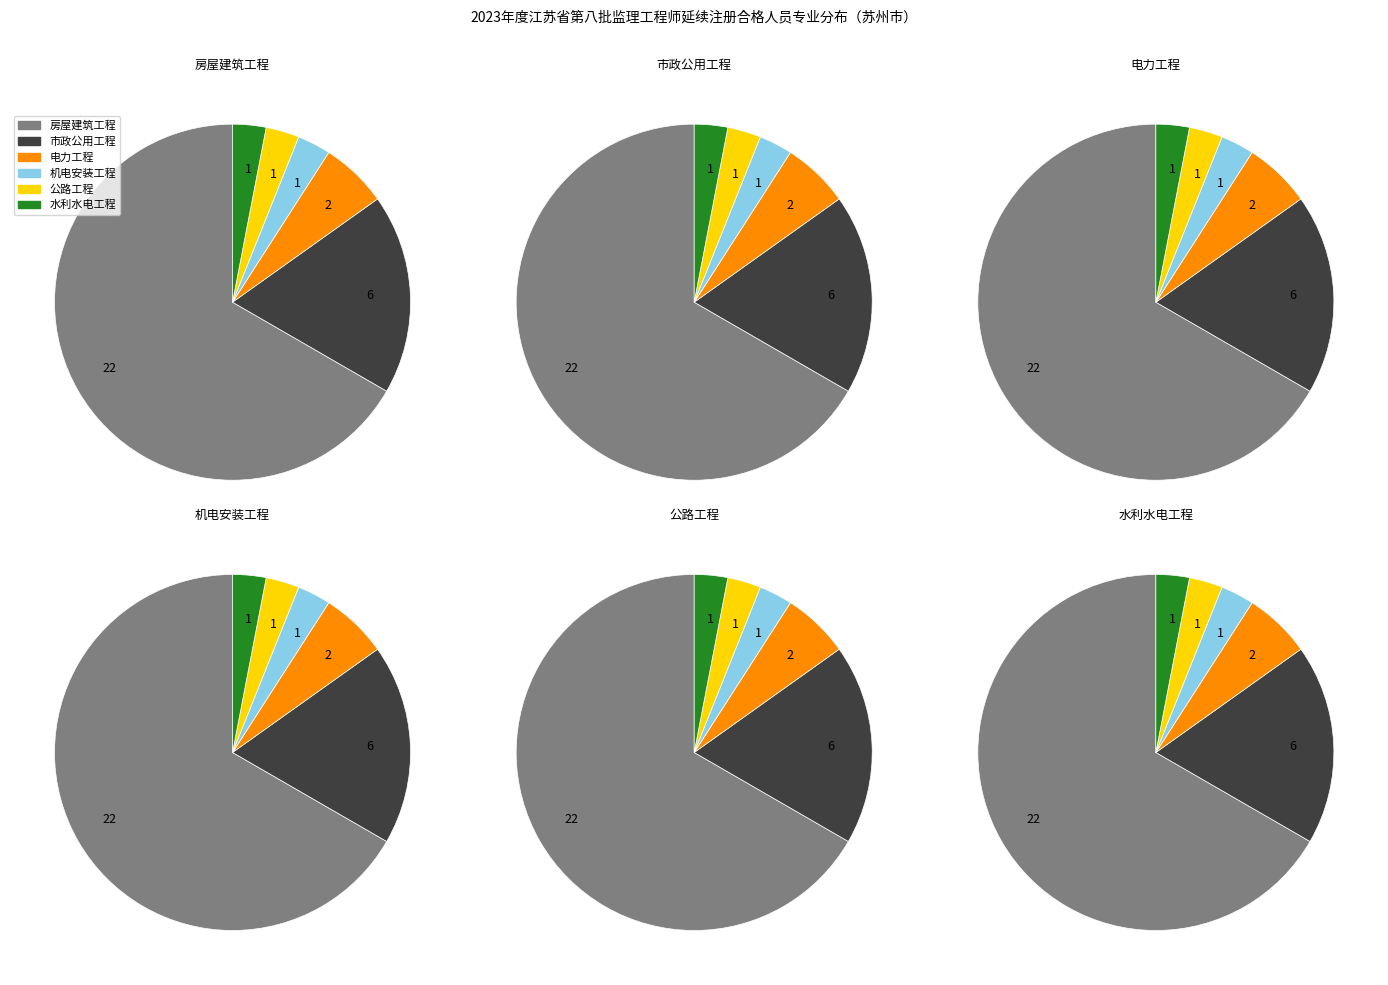

To the nearest percent, what percentage of the pie is 市政公用工程?

18%